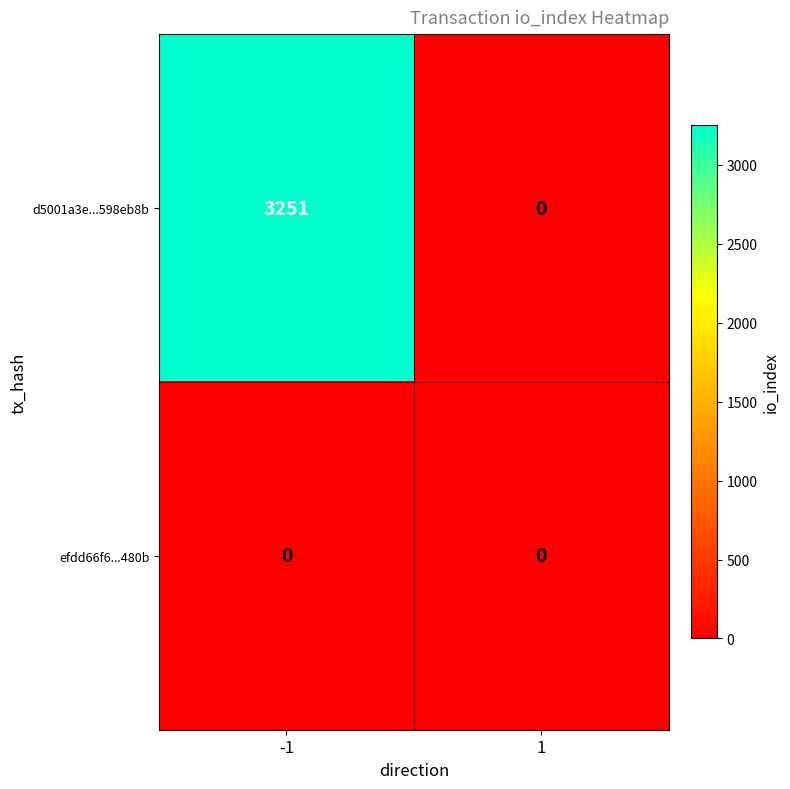

At -1, list the series in order from smallest to largest.

efdd66f6...480b, d5001a3e...598eb8b